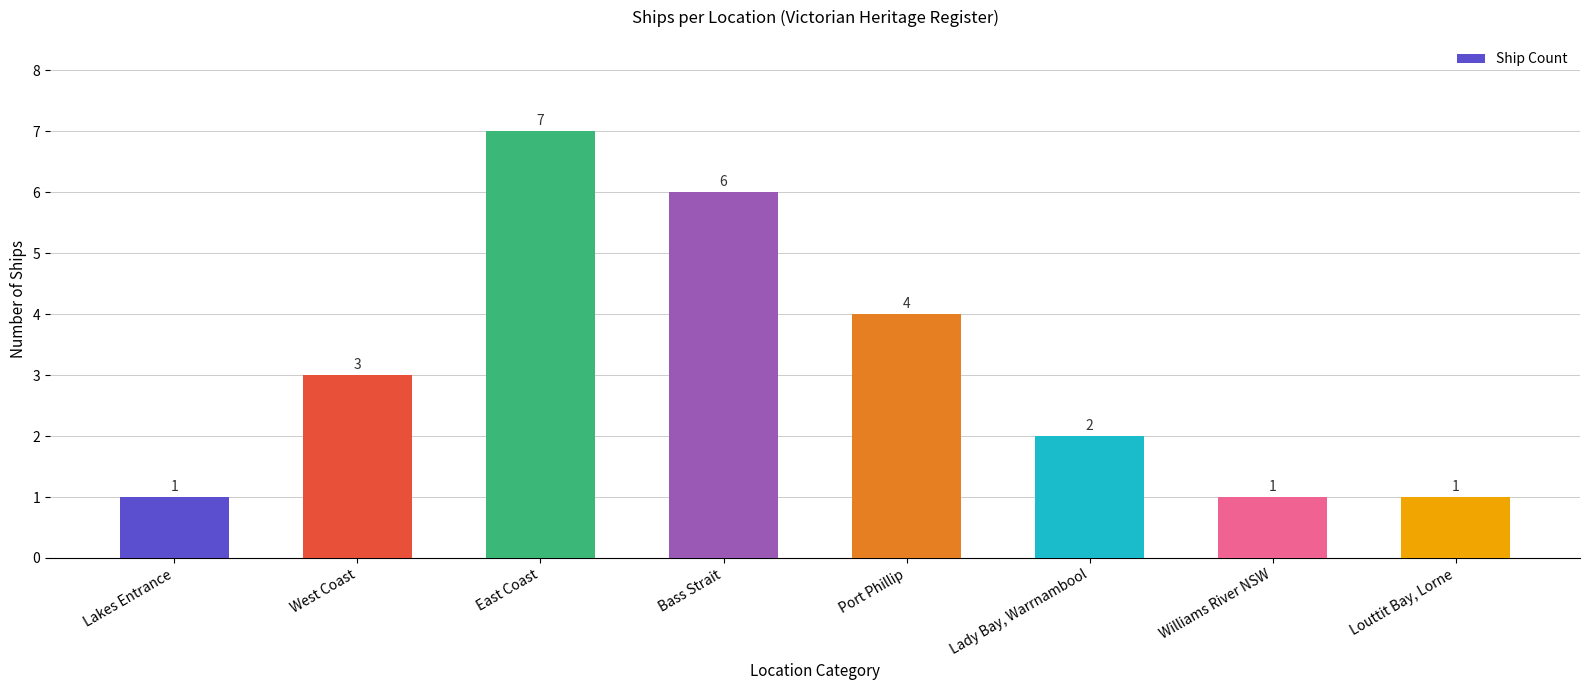

What is the smallest value displayed?

1